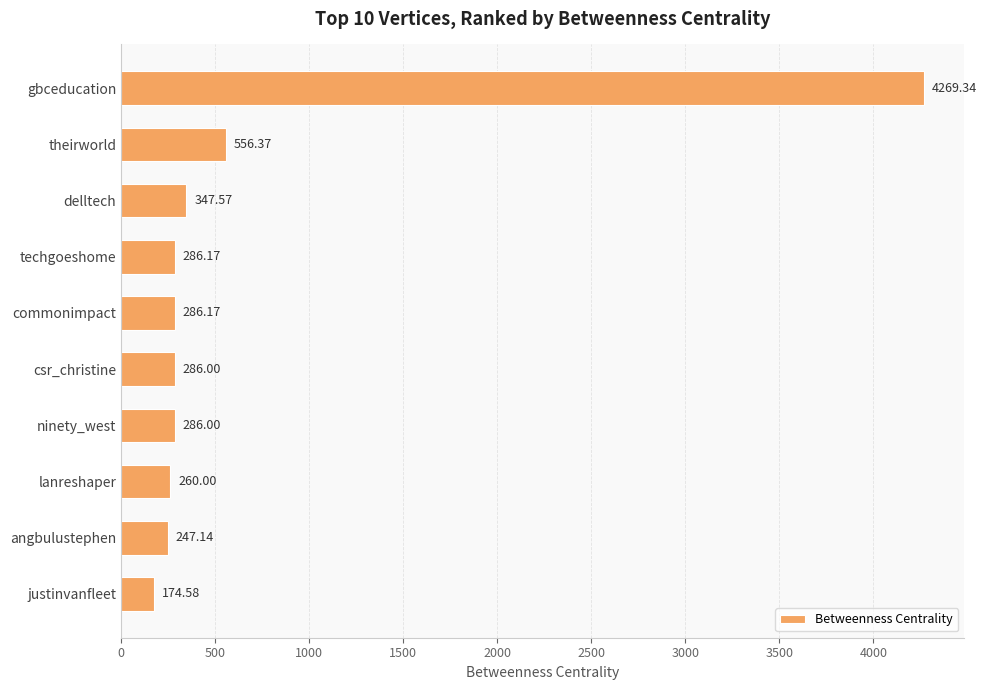

What is the minimum value shown in the chart?

174.6